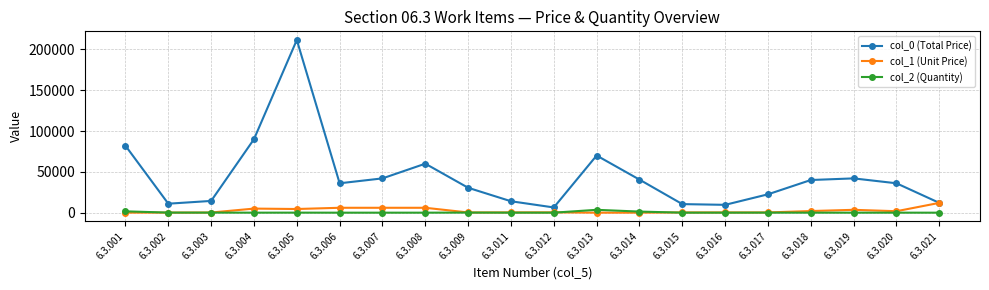

What is the value of the col_0 (Total Price) point at the 17th from the left?

40000